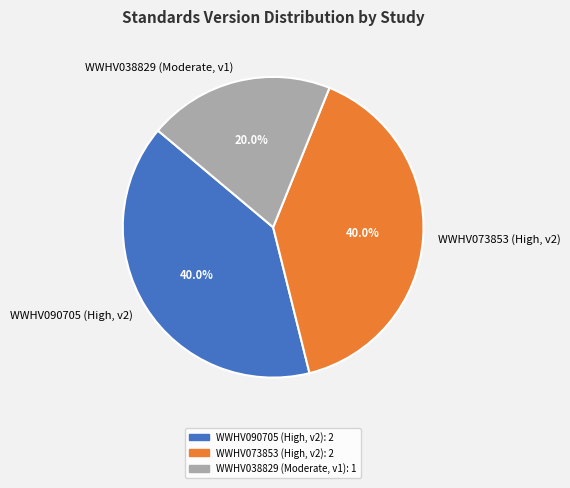

To the nearest percent, what is the combined percentage of WWHV038829 and WWHV073853?

60%